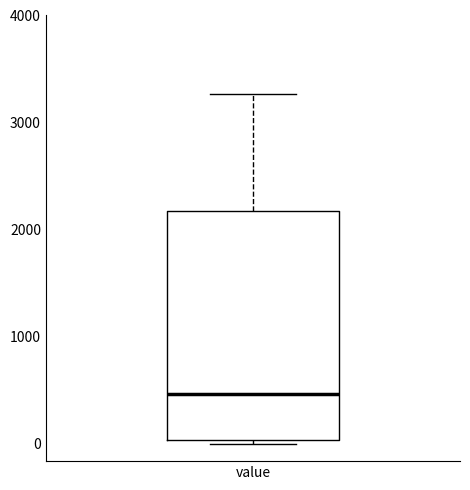

Read this box plot against the y-axis: the position of the median line, the range covered by the box, and the ends of both whiskers. The values are not printed on the chart, so give them approximately, as read against the axis.

median 500, box 0 to 2200, whiskers 0 (just below the box's lower edge) to 3300